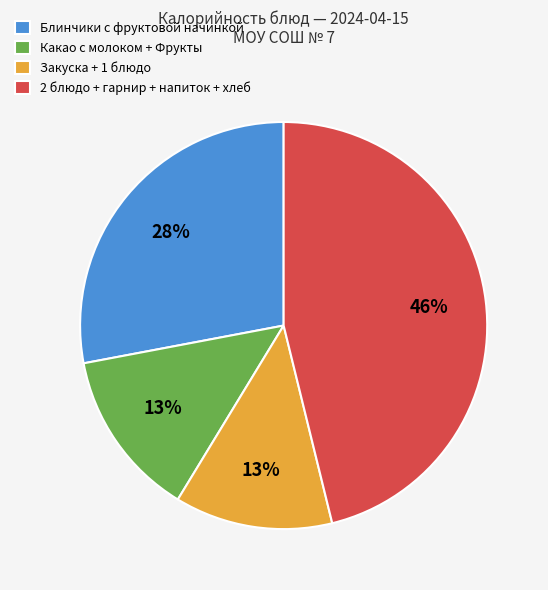

Is the sum of Закуска + 1 блюдо and Какао с молоком + Фрукты greater than half?

No